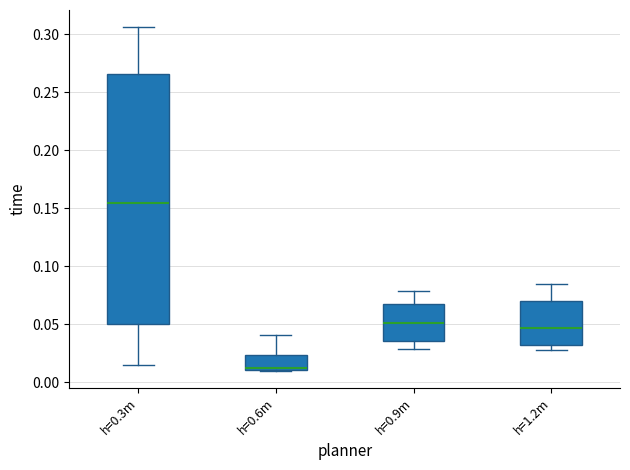

Which box is the tallest, from its lower edge to its upper edge?

h=0.3m